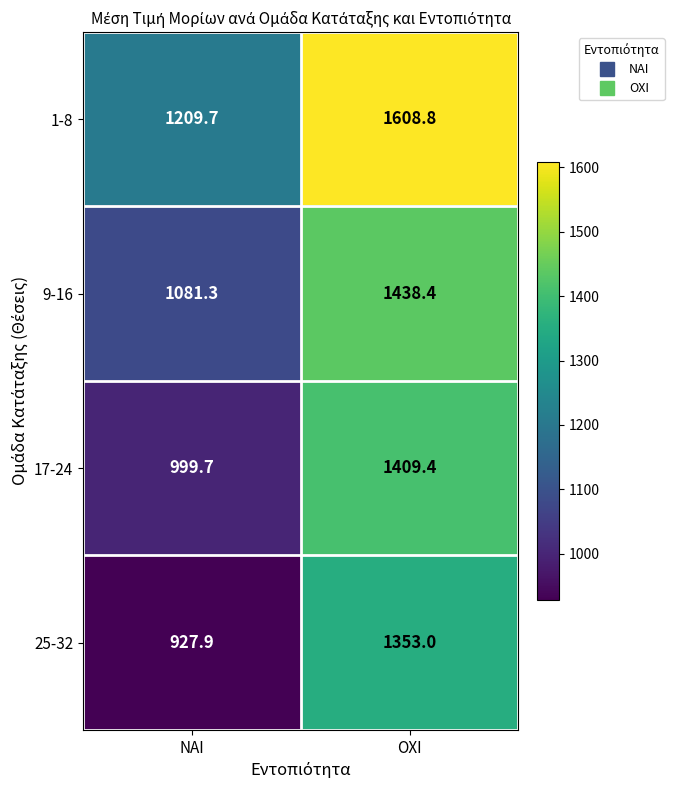

Count the number of data series in this chart.

4